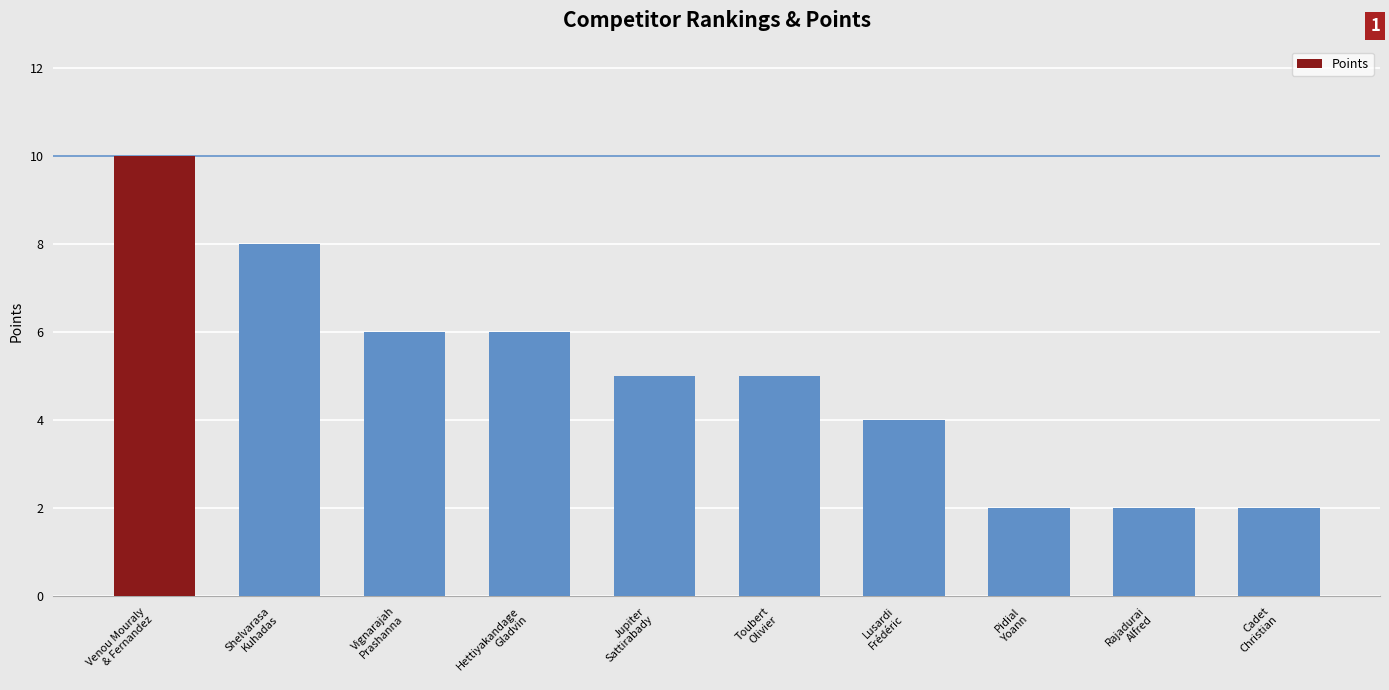

What is the label of the 10th bar from the left?

Cadet
Christian